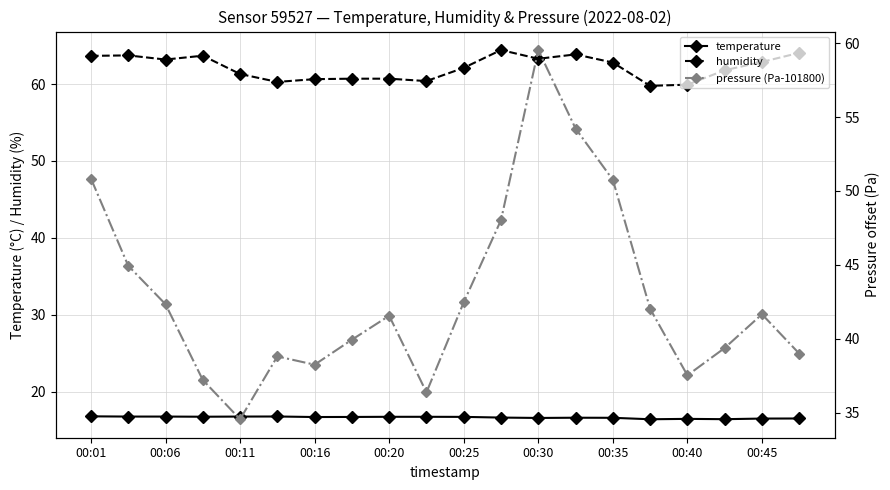

What is the minimum value for pressure (Pa-101800)?

34.6